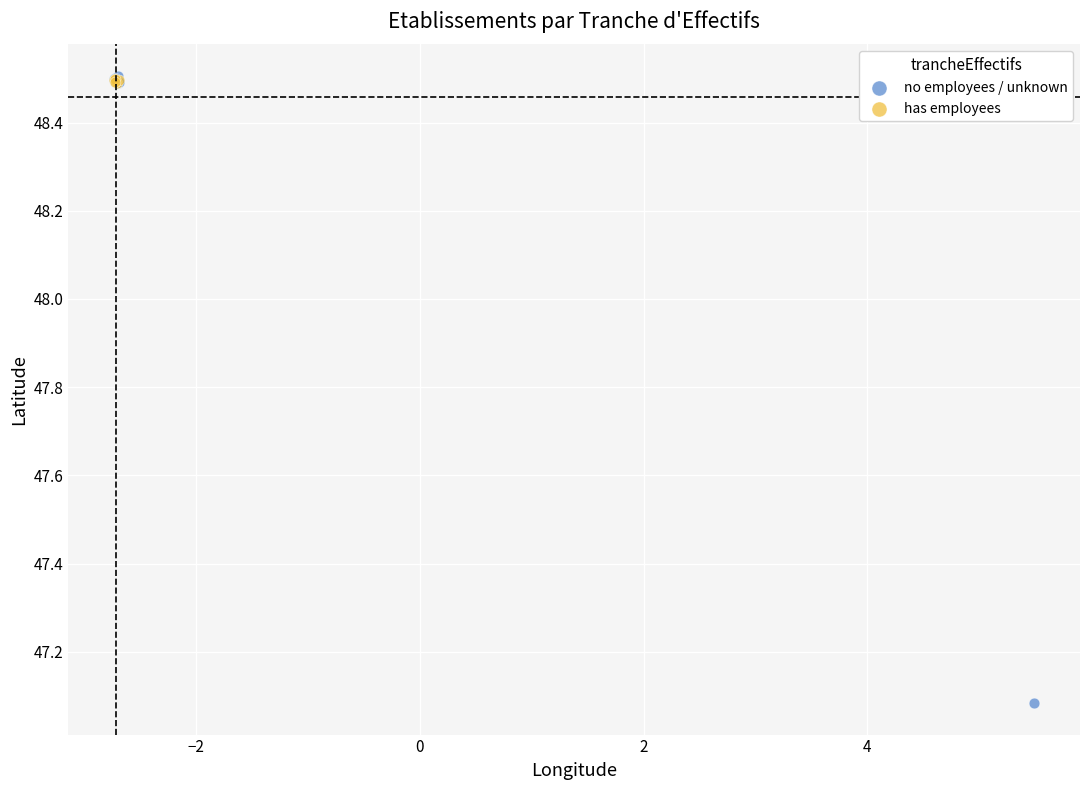

Which series contains the lowest Y value?

no employees / unknown